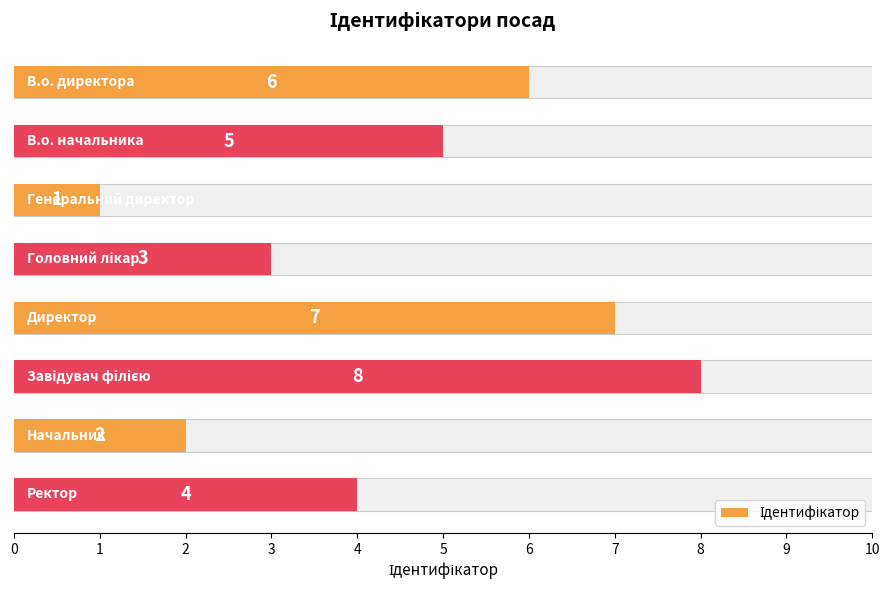

Count the number of data series in this chart.

1